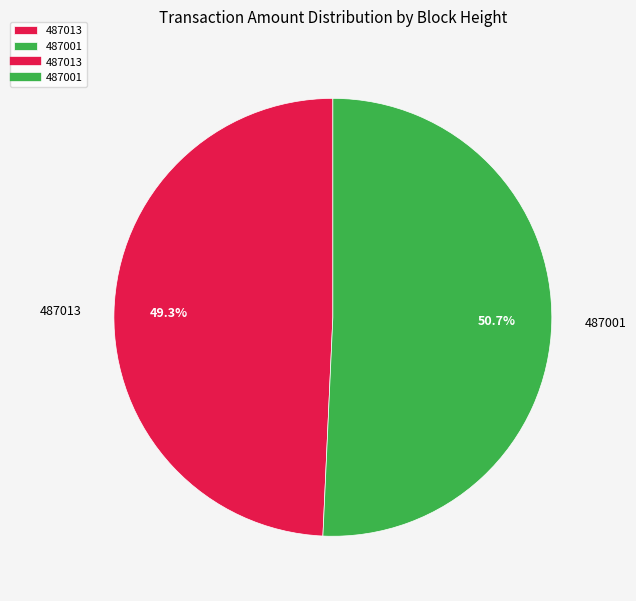

How many segments does this pie chart have?

2